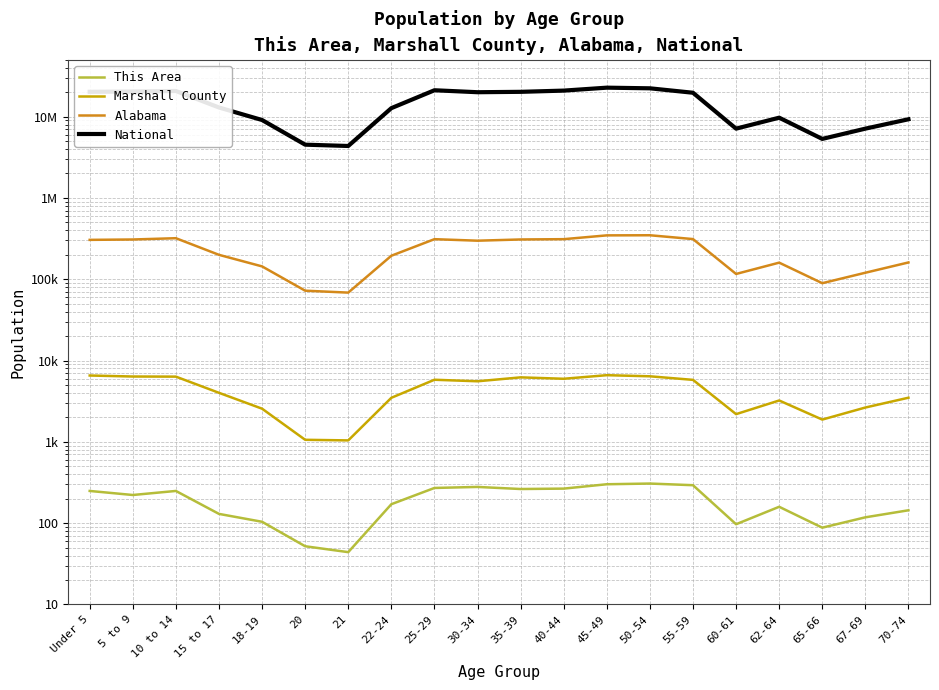

The This Area series shows 171 at 22-24. True or false?

True